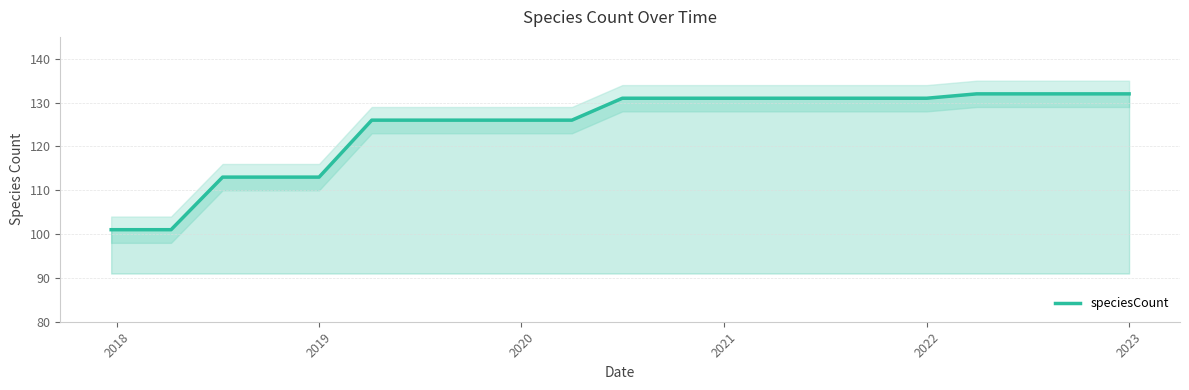

What is the maximum value for speciesCount?

132